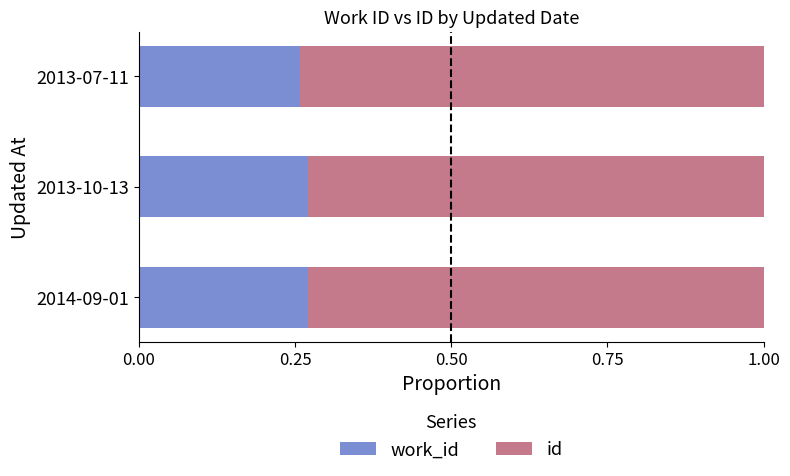

At how many categories does at least one series exceed 0?

3